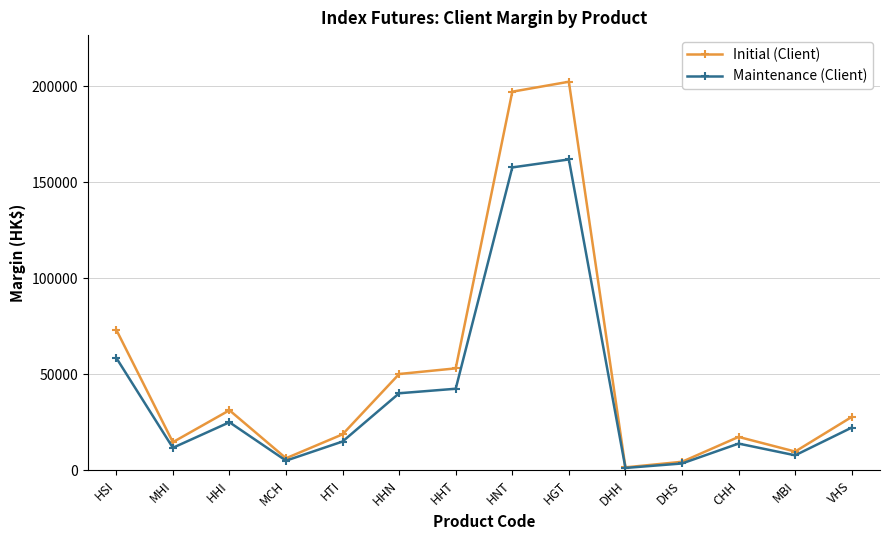

List the series in order of their overall mean, lowest first.

Maintenance (Client), Initial (Client)